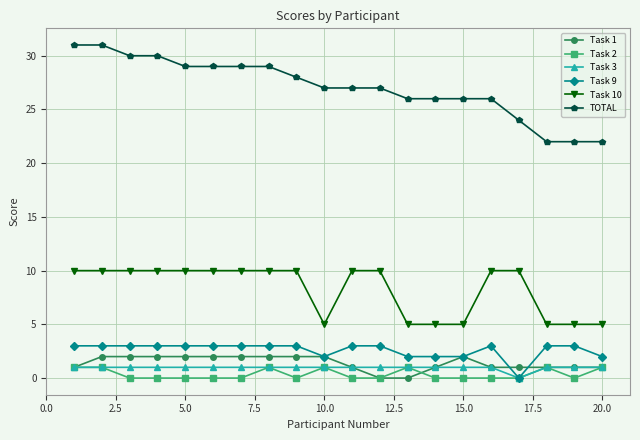

What is the maximum value shown in the chart?

31